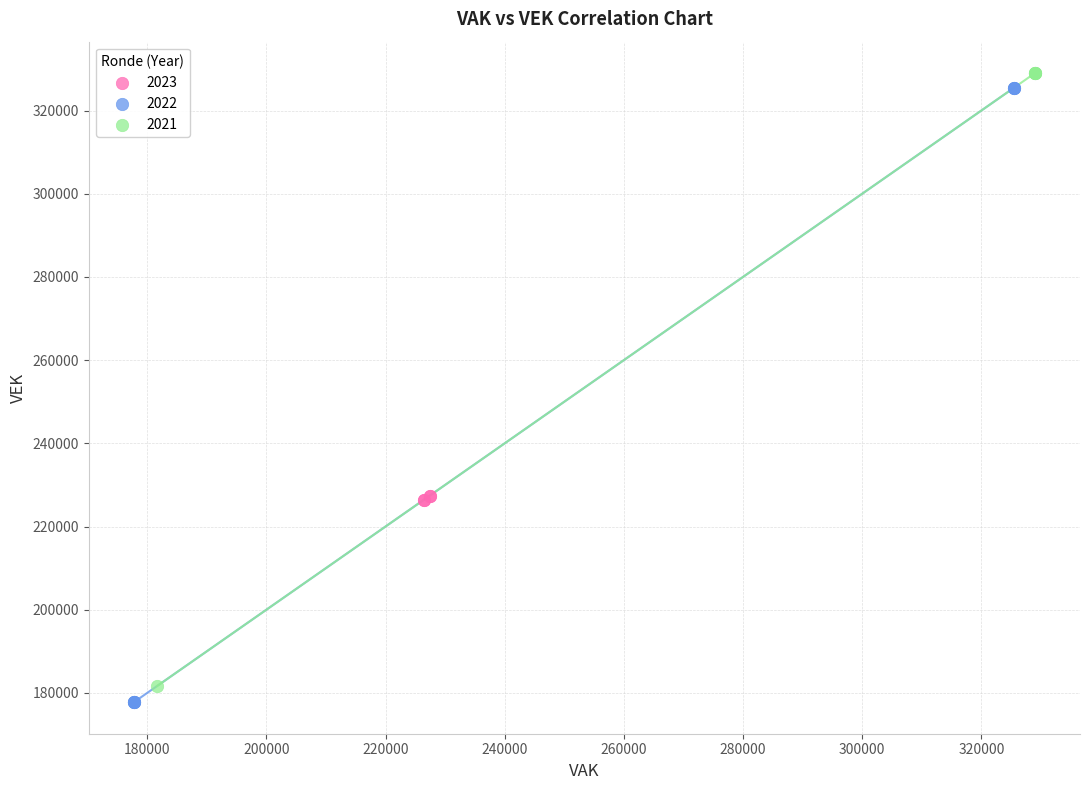

What are all the series names shown in the legend?

2023, 2022, 2021